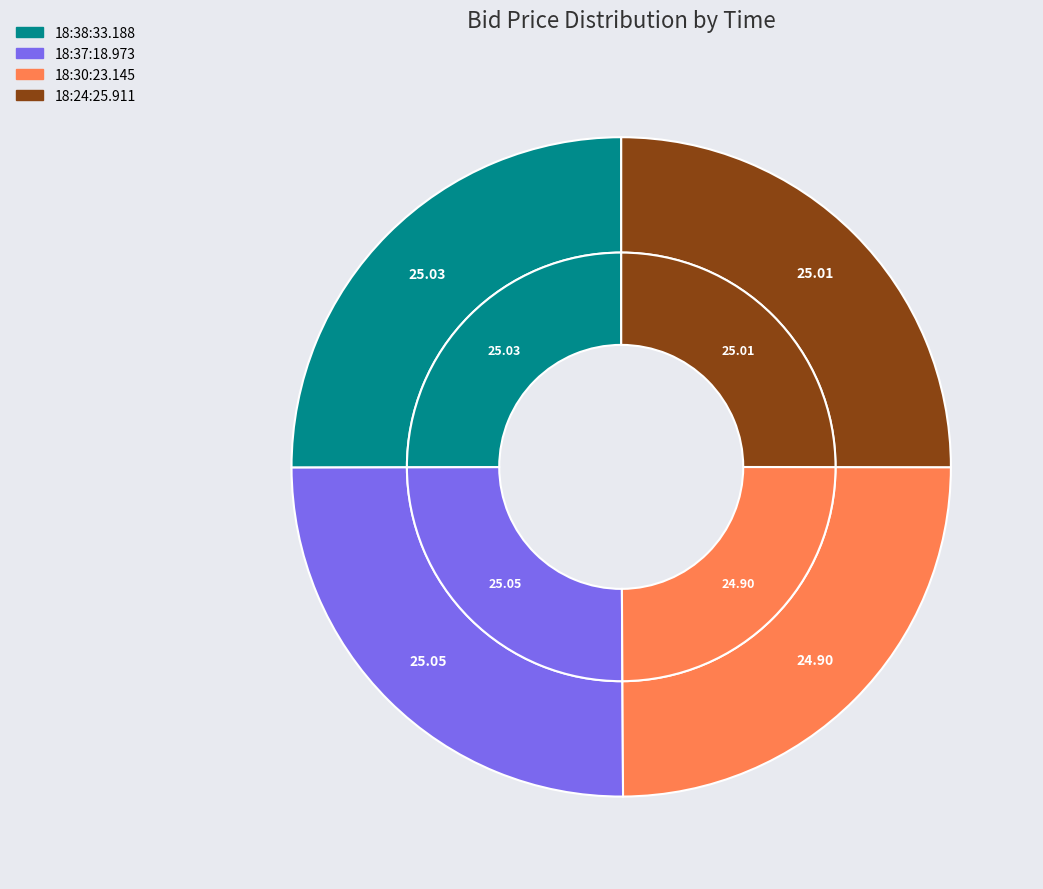

Rank the categories by value from lowest to highest.

18:30:23.145, 18:24:25.911, 18:38:33.188, 18:37:18.973